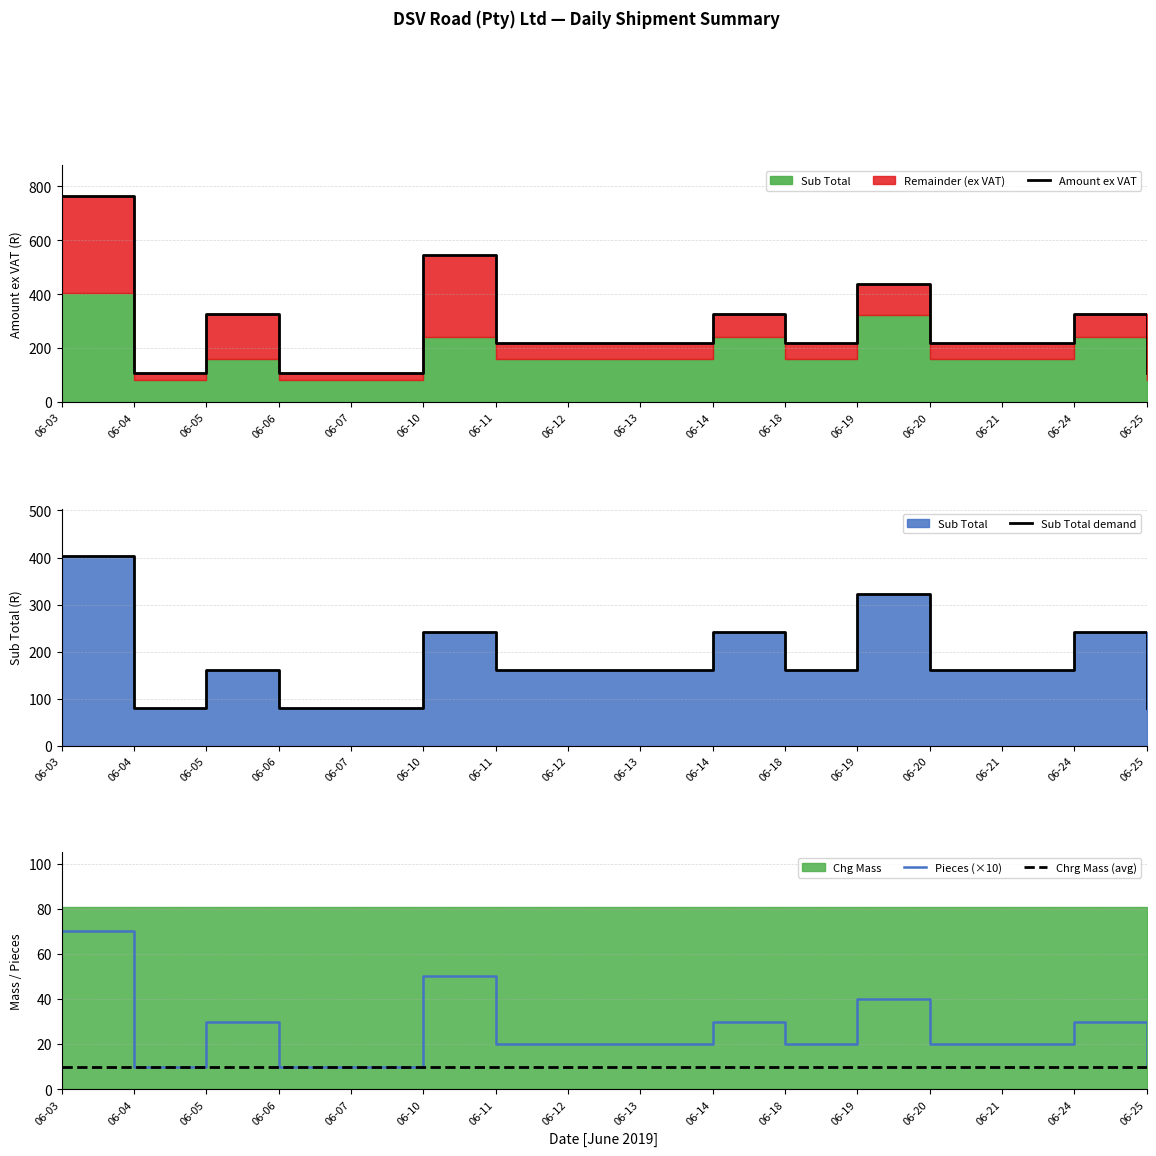

Is it true that Sub Total demand equals 80.8 at 06-07?

True